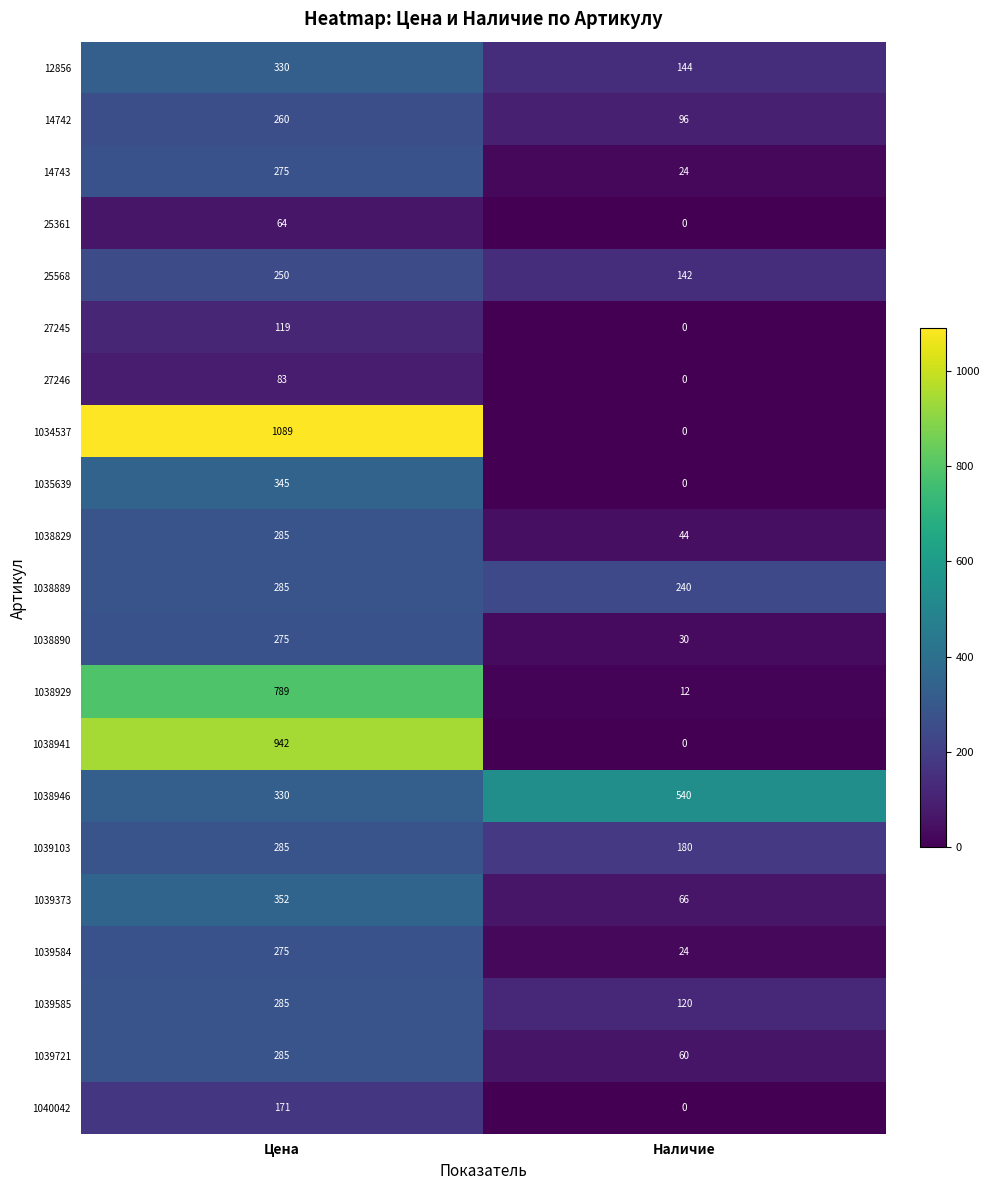

List the labels in order of 1035639 value, smallest first.

Наличие, Цена